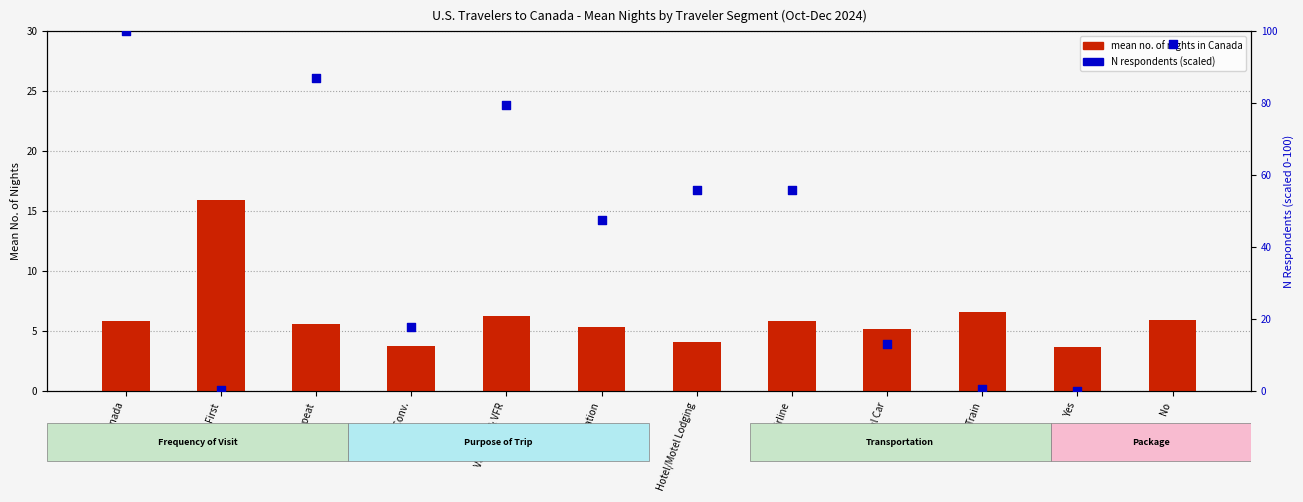

Which series has the largest total across all categories?

N respondents (scaled)